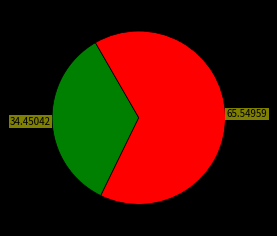

Does any single category account for the majority?

Yes